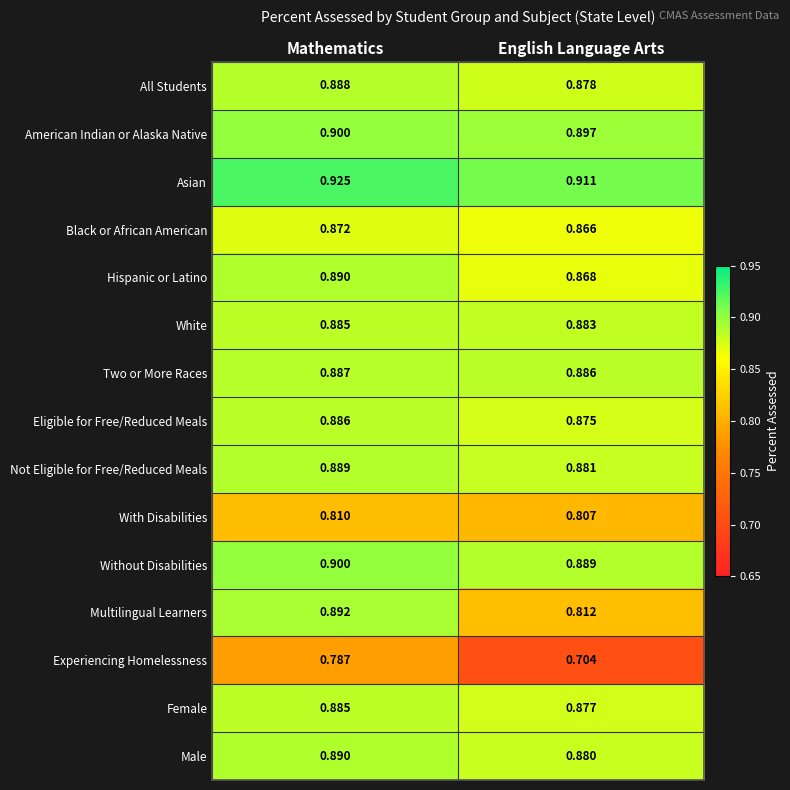

At which label is Experiencing Homelessness closest to 0?

English Language Arts